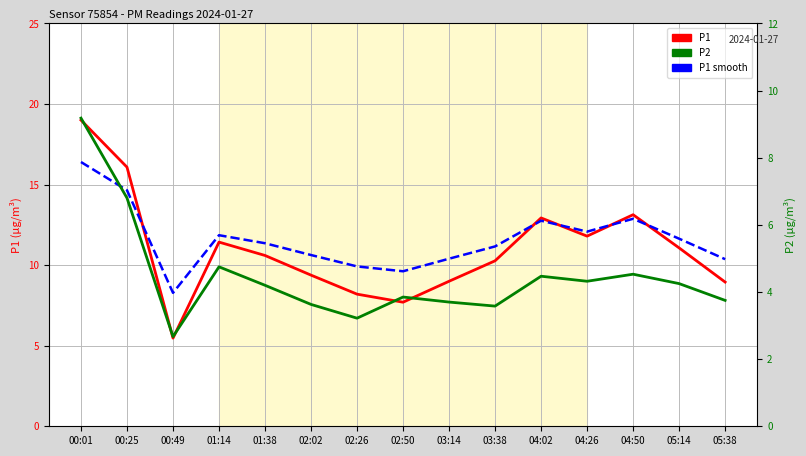

What is the maximum value shown in the chart?

19.0